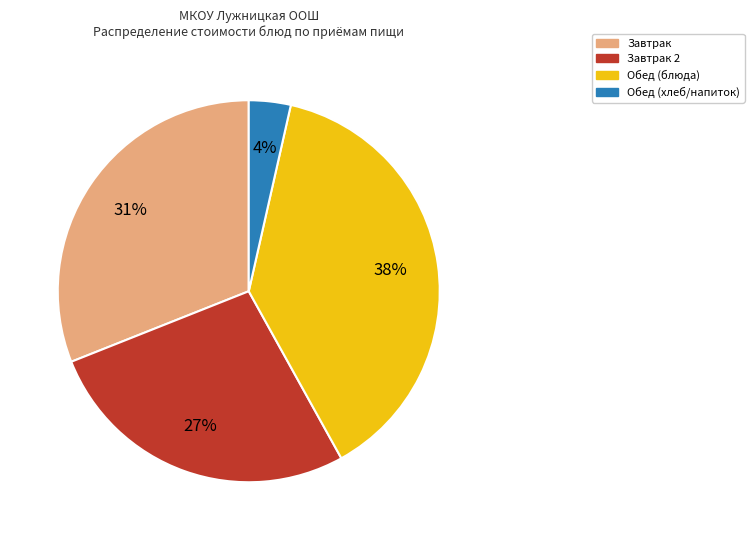

Is there any slice that represents more than half of the pie?

No